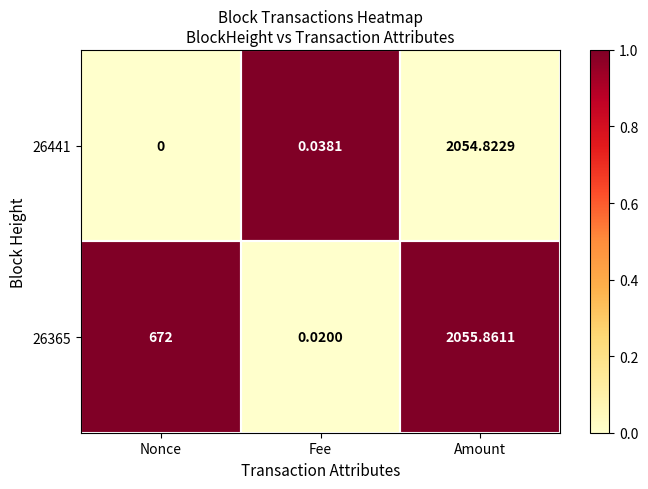

At Nonce, list the series in order from smallest to largest.

26441, 26365